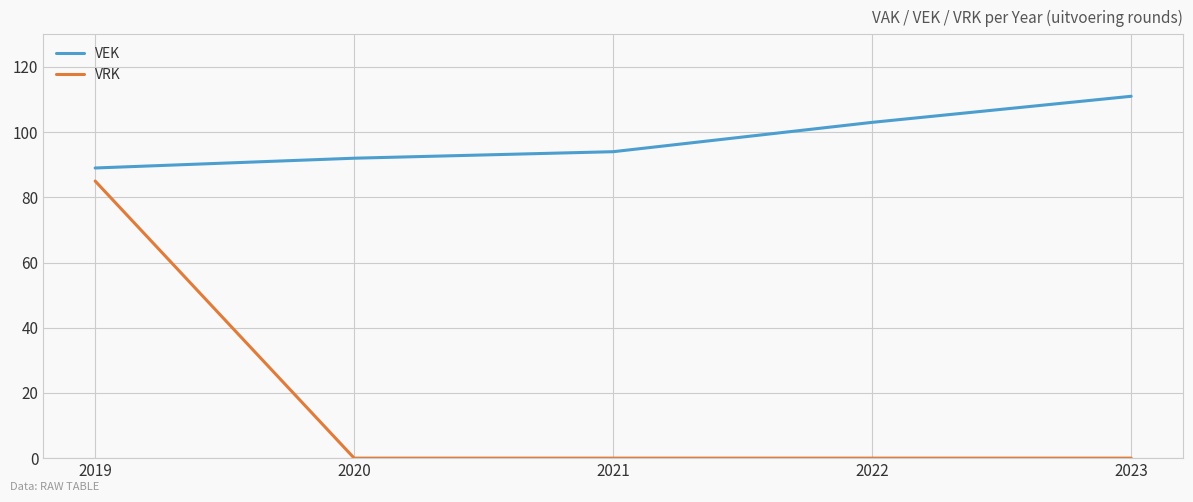

Which category has the lowest value in the VEK series?

2019